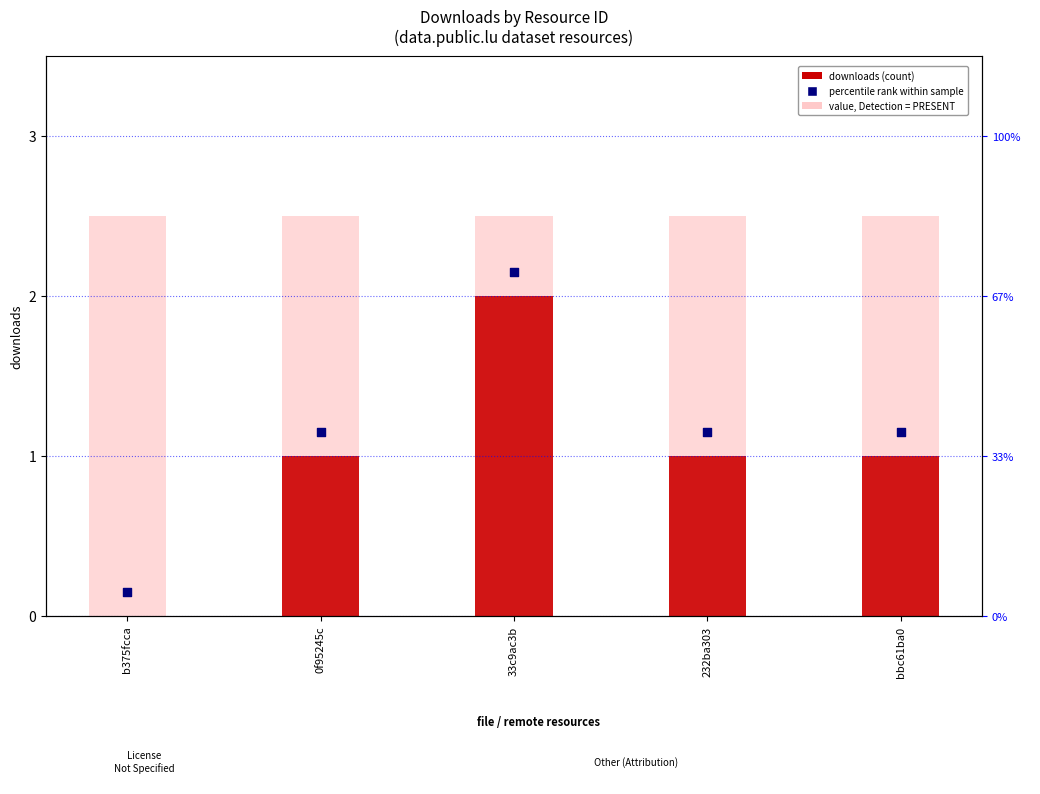

Which series has the largest Y range (max minus min)?

downloads (count)